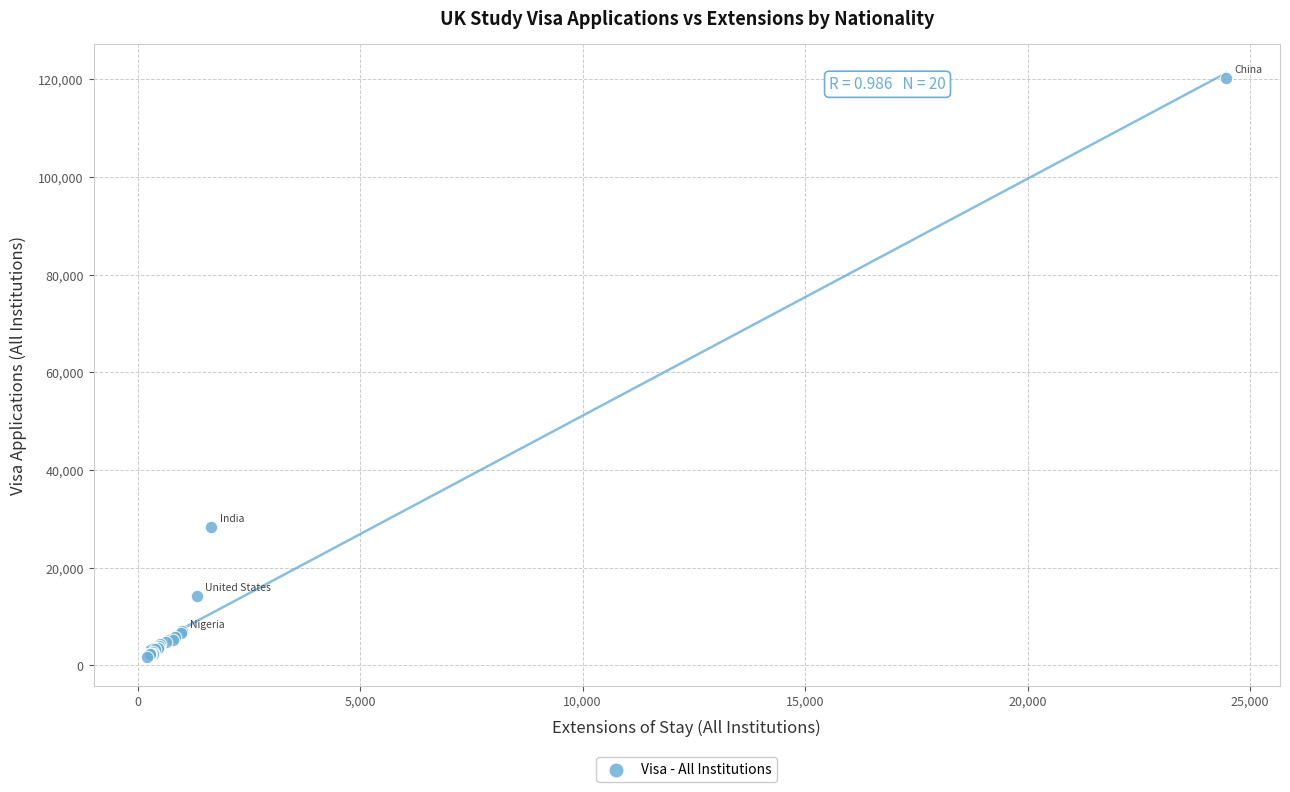

What Y value in the scatter plot is closest to 60992?

28270